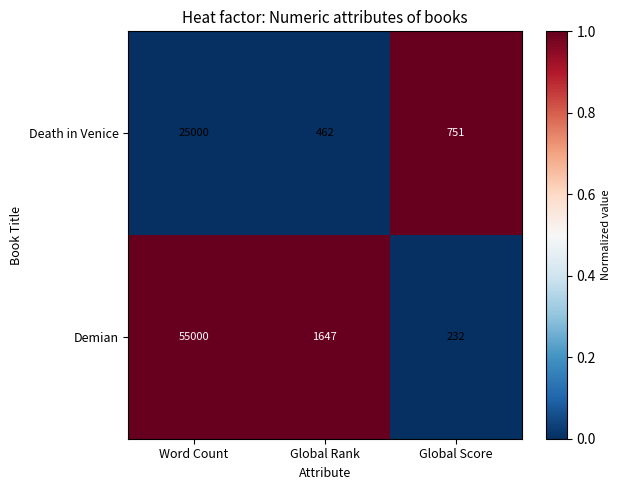

True or false: Death in Venice has a value of 751 at Global Score.

True